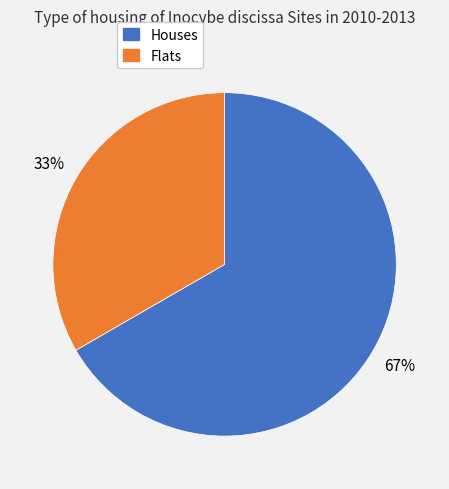

Count the number of slices in the pie.

2